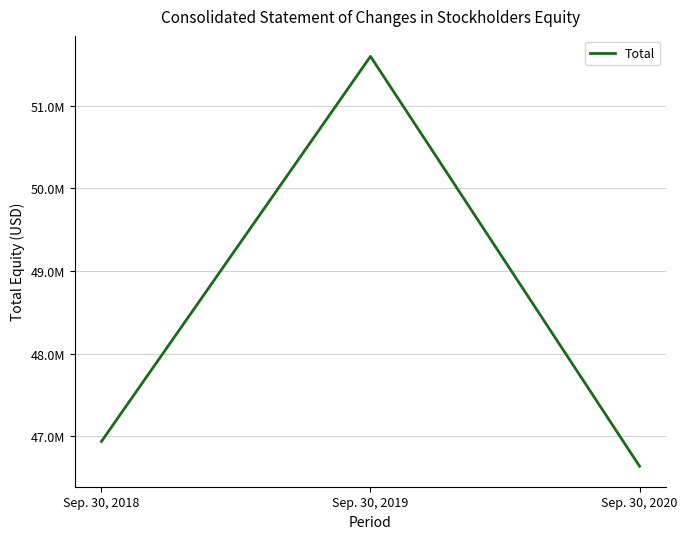

What is the minimum value shown in the chart?

46635000